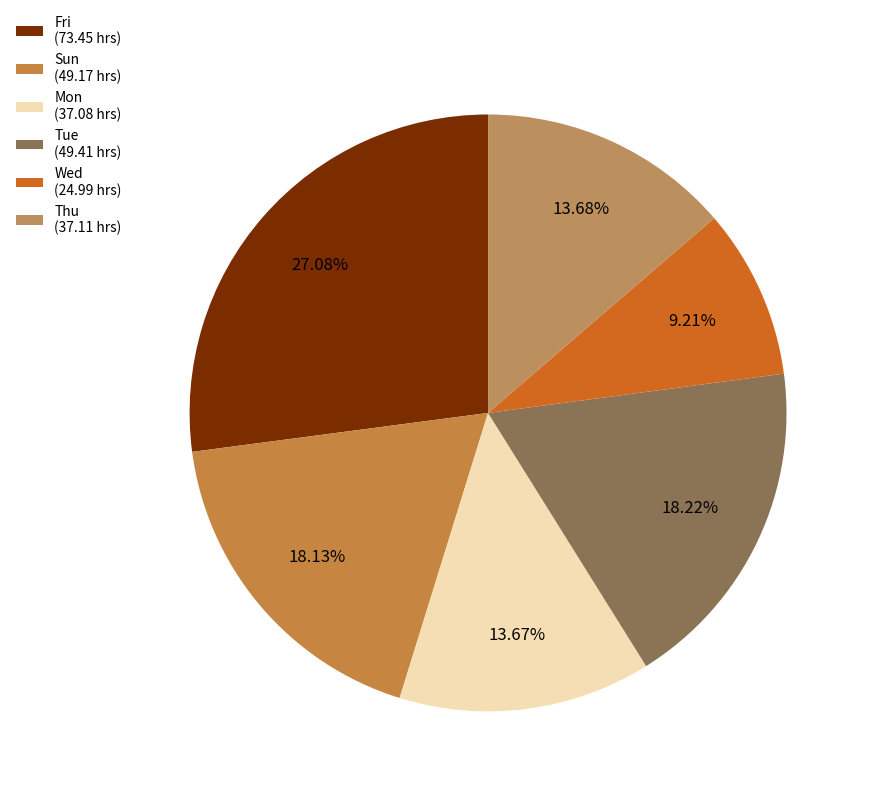

How many slices are in this pie chart?

6